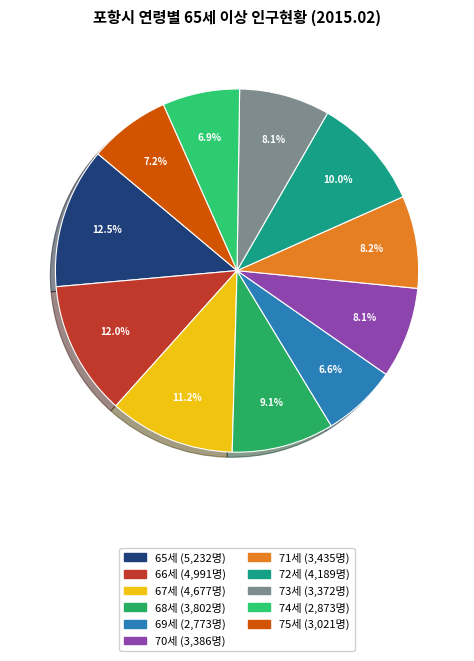

Rank the categories by value from highest to lowest.

65세, 66세, 67세, 72세, 68세, 71세, 70세, 73세, 75세, 74세, 69세